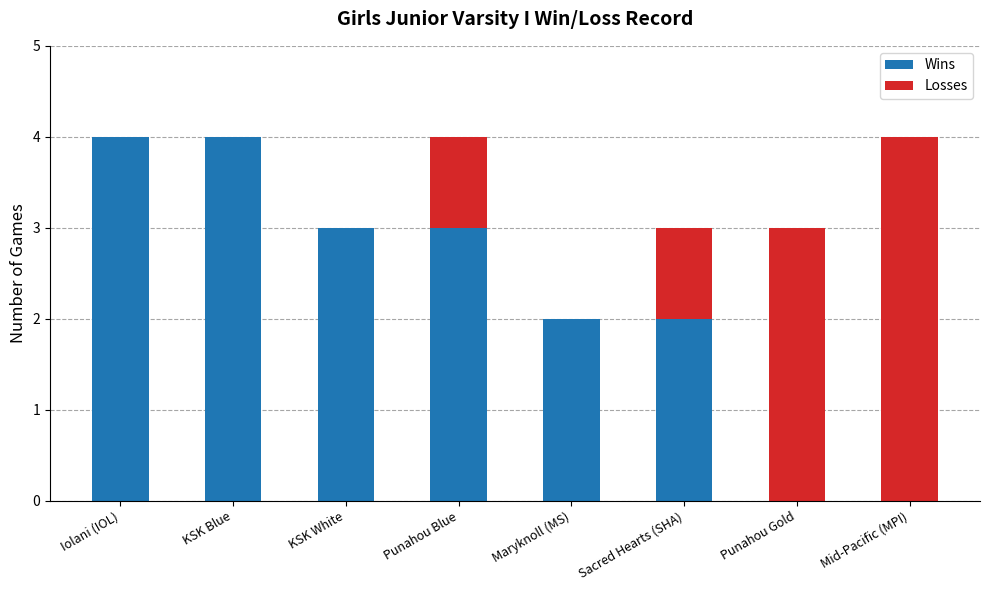

Is it true that Wins equals 4 at Punahou Blue?

False